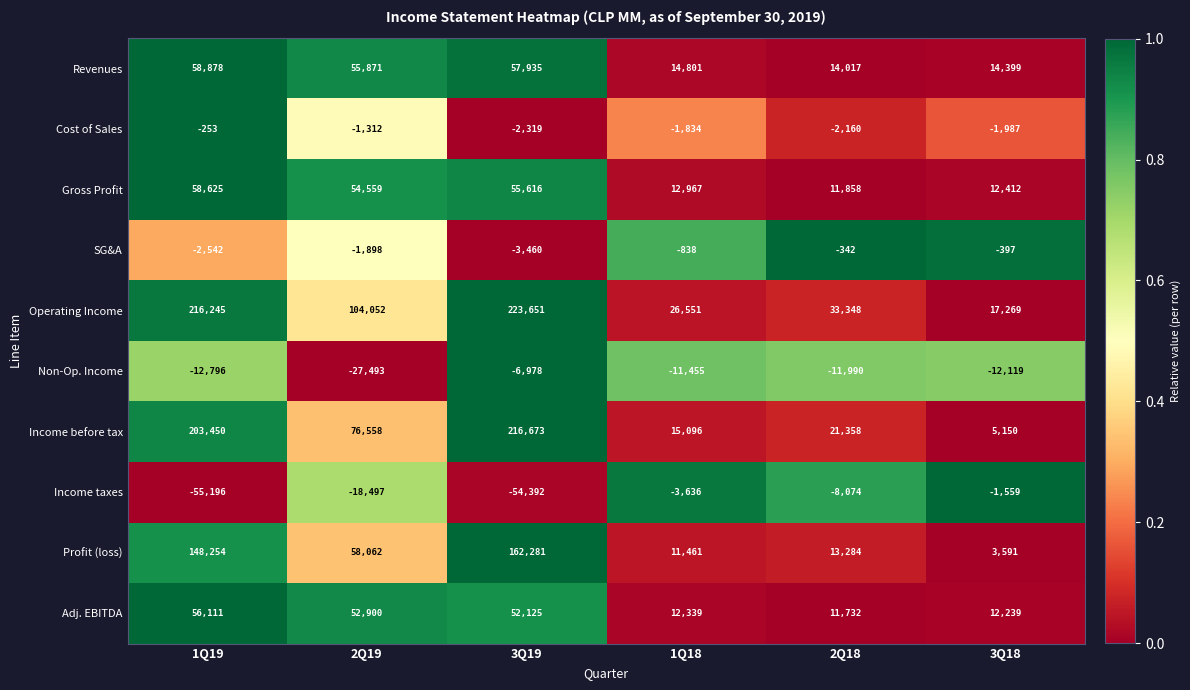

Which series has the largest range (max minus min)?

Income before tax